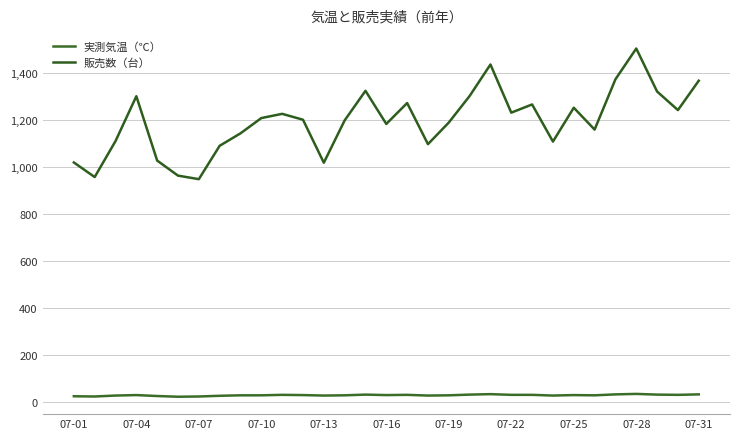

True or false: 実測気温（℃） and 販売数（台） cross at least once.

False